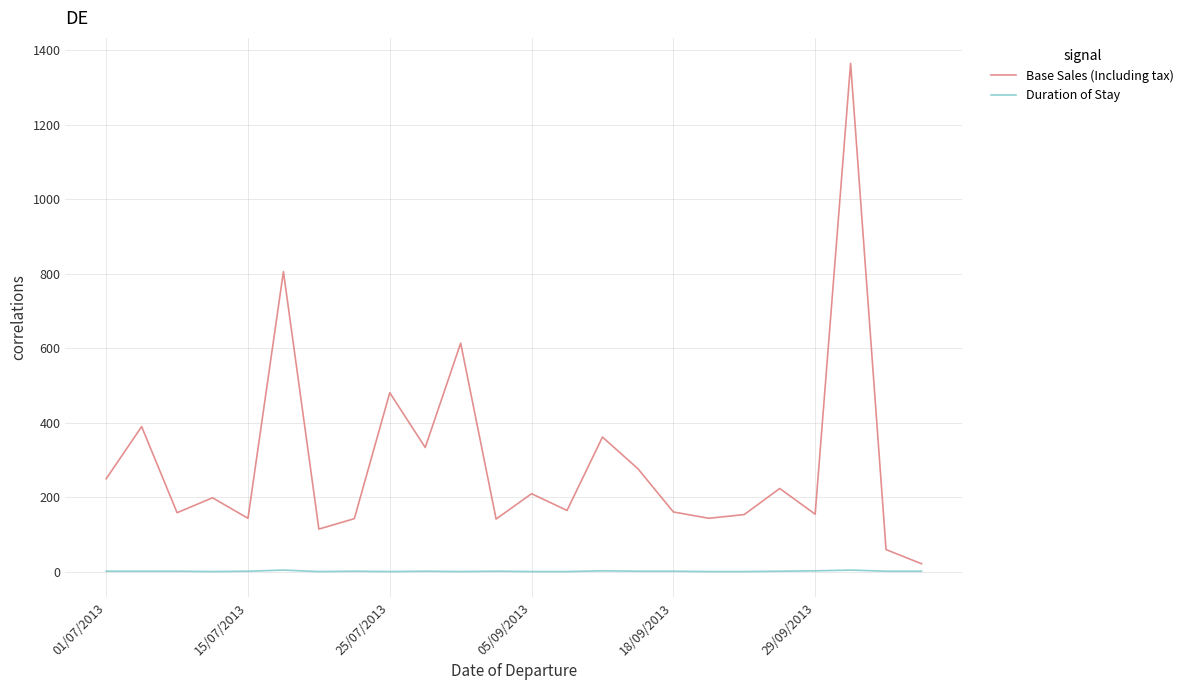

Which series has the largest range (max minus min)?

Base Sales (Including tax)